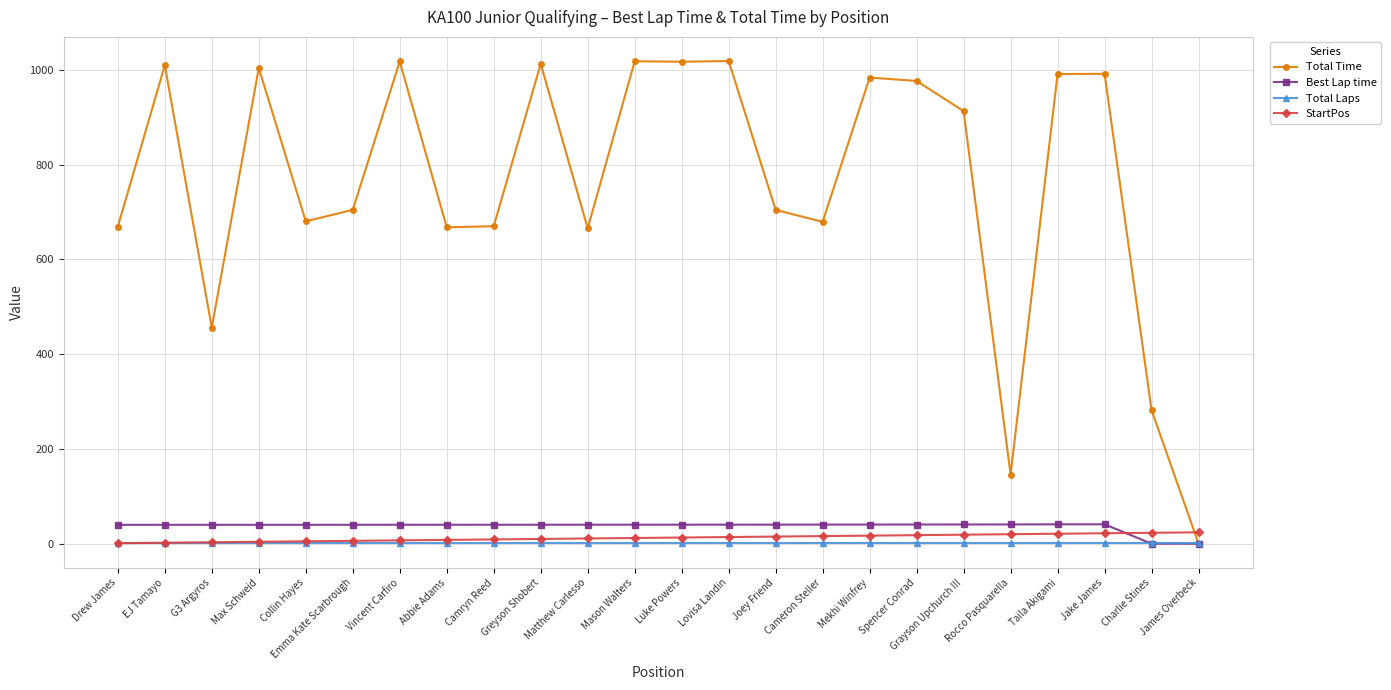

What is the difference between the second highest and second lowest values in the StartPos series?

21.0